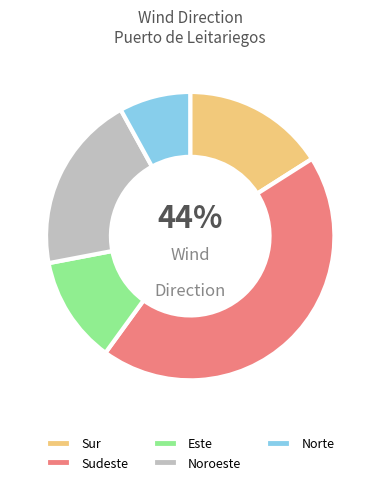

Approximately how many times larger is the value at Norte compared to Sudeste?

0.2